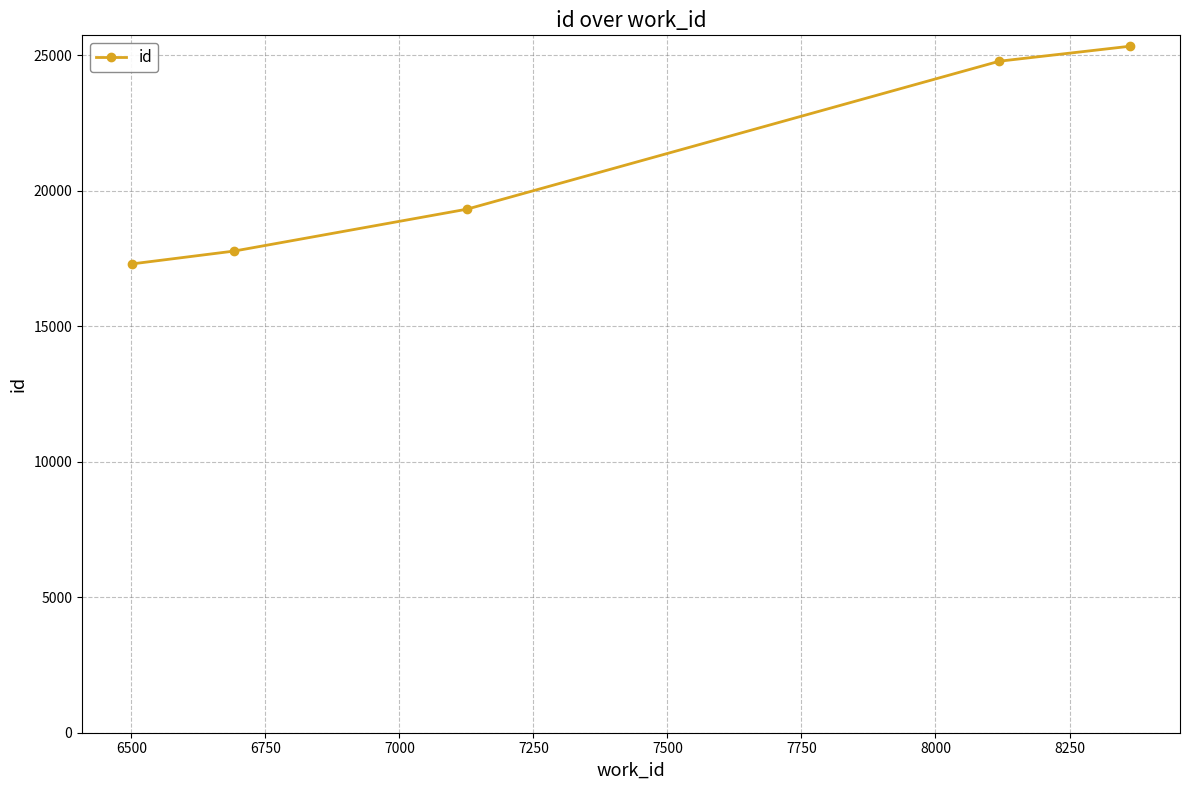

What is the greatest value displayed?

25329